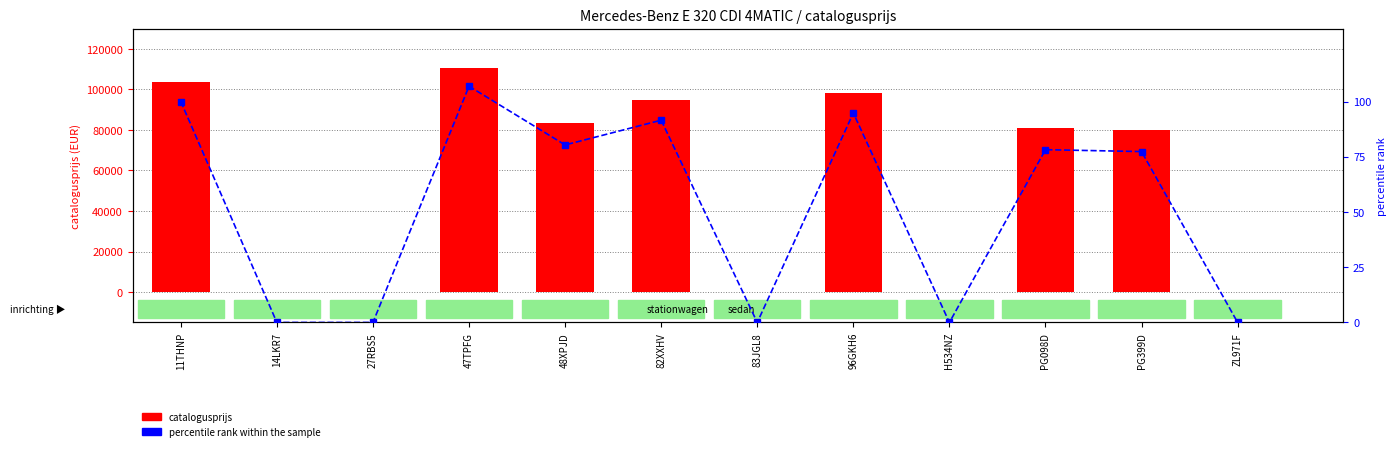

Rank the series by their maximum value, from lowest to highest.

percentile rank within the sample, catalogusprijs